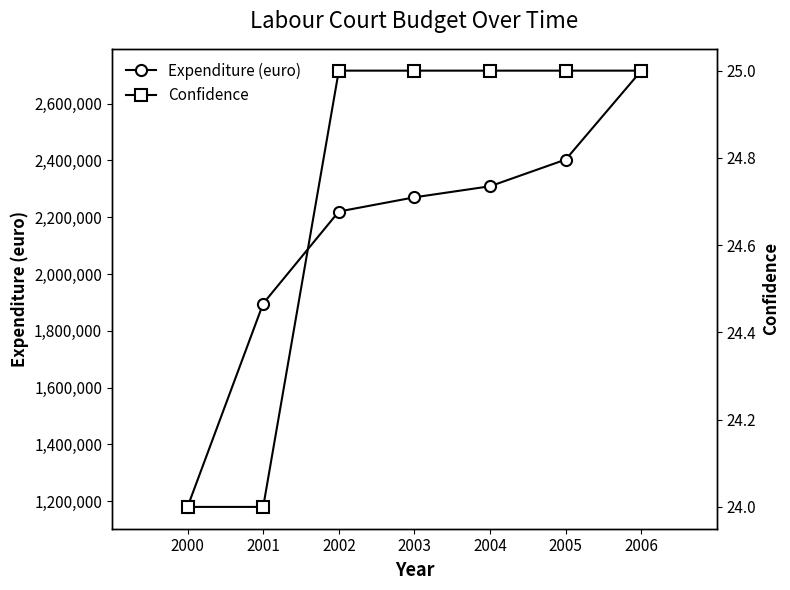

Which label corresponds to the smallest value in the chart?

2000